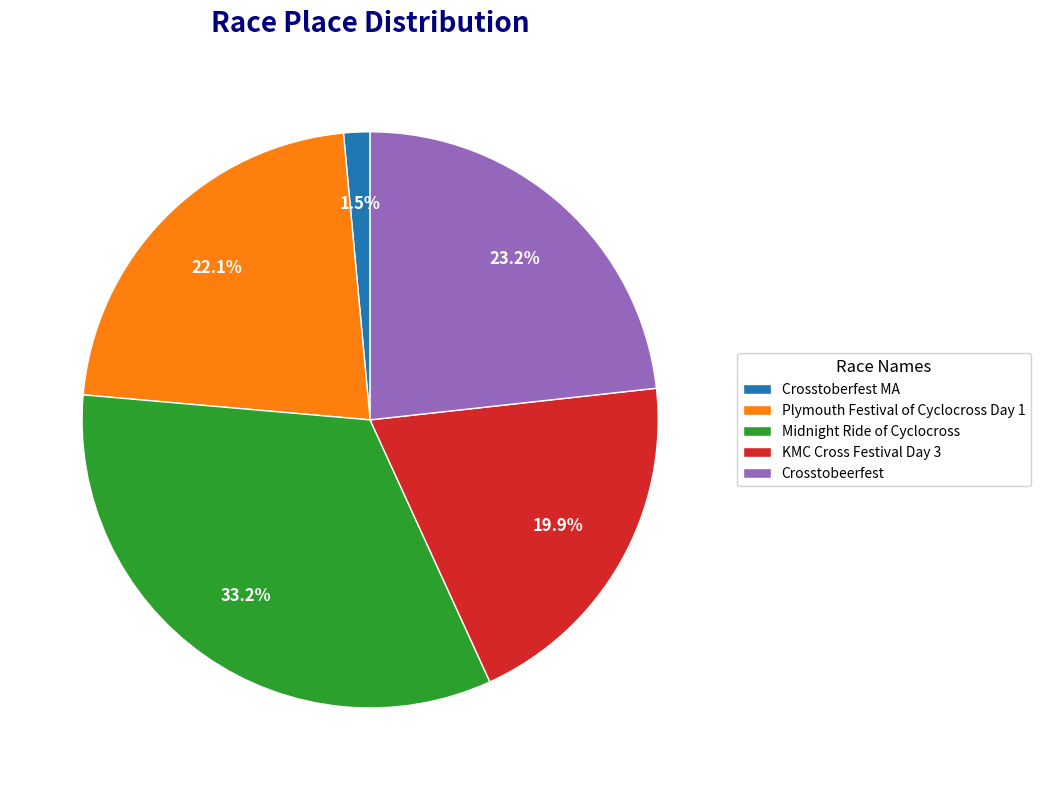

How many slices are in this pie chart?

5